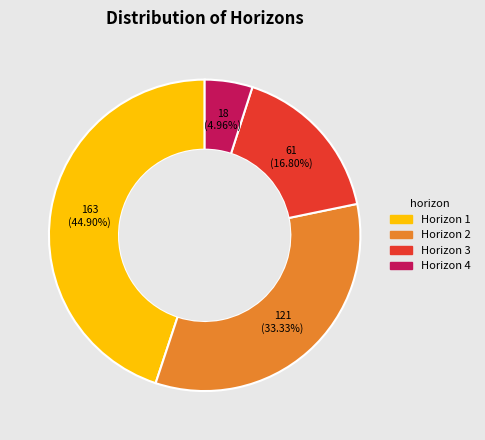

Is there any slice that represents more than half of the pie?

No